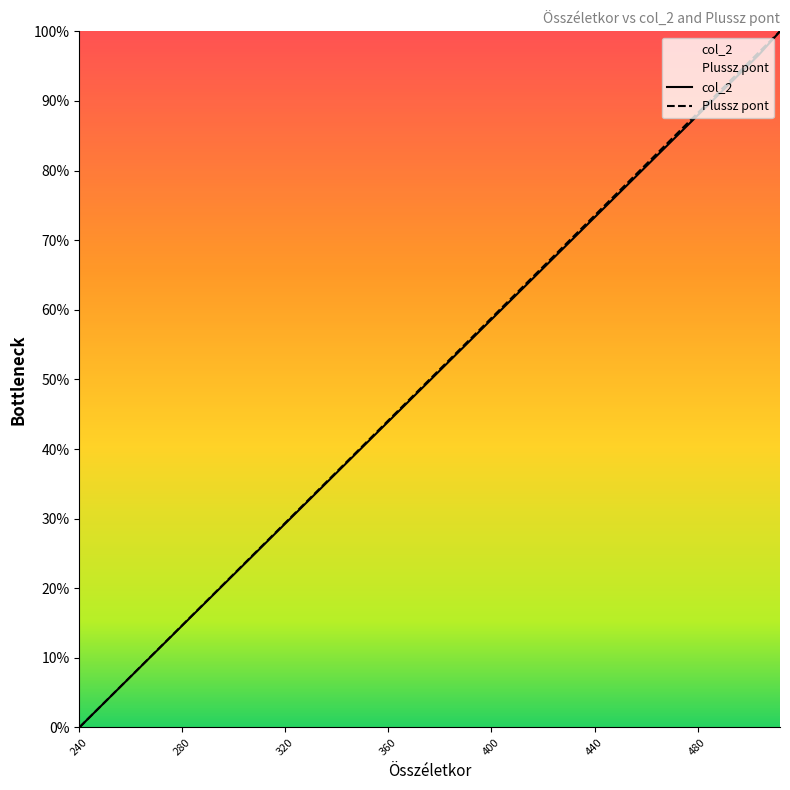

How many data points in col_2 are above 49?

18